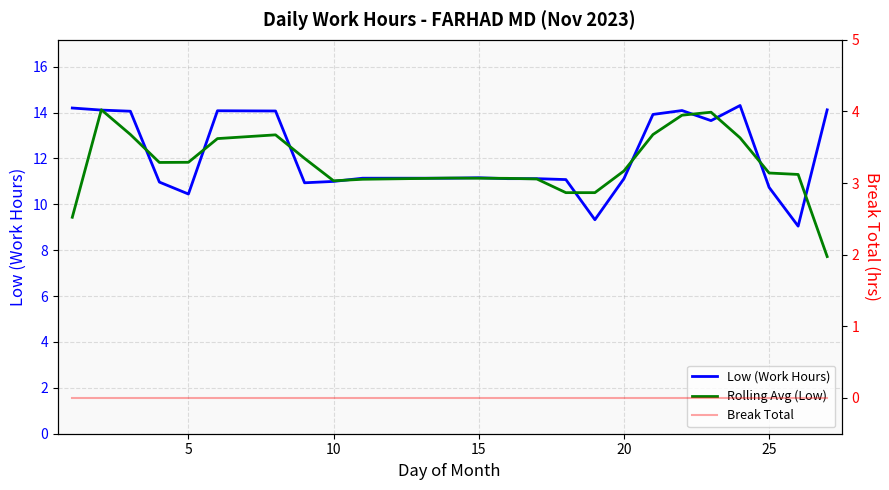

Reading right to left, what are all the values shown in this chart?

Low (Work Hours): 14.1	9.1	10.7	14.3	13.7	14.1	13.9	11.1	9.3	11.1	11.1	11.1	11.2	11.1	11.1	11.0	10.9	14.1	14.1	10.4	11.0	14.1	14.1	14.2
Rolling Avg (Low): 7.7	11.3	11.4	12.9	14.0	13.9	13.0	11.5	10.5	10.5	11.1	11.1	11.1	11.1	11.1	11.0	12.0	13.0	12.9	11.8	11.8	13.0	14.1	9.4
Break Total: 0.0	0.0	0.0	0.0	0.0	0.0	0.0	0.0	0.0	0.0	0.0	0.0	0.0	0.0	0.0	0.0	0.0	0.0	0.0	0.0	0.0	0.0	0.0	0.0